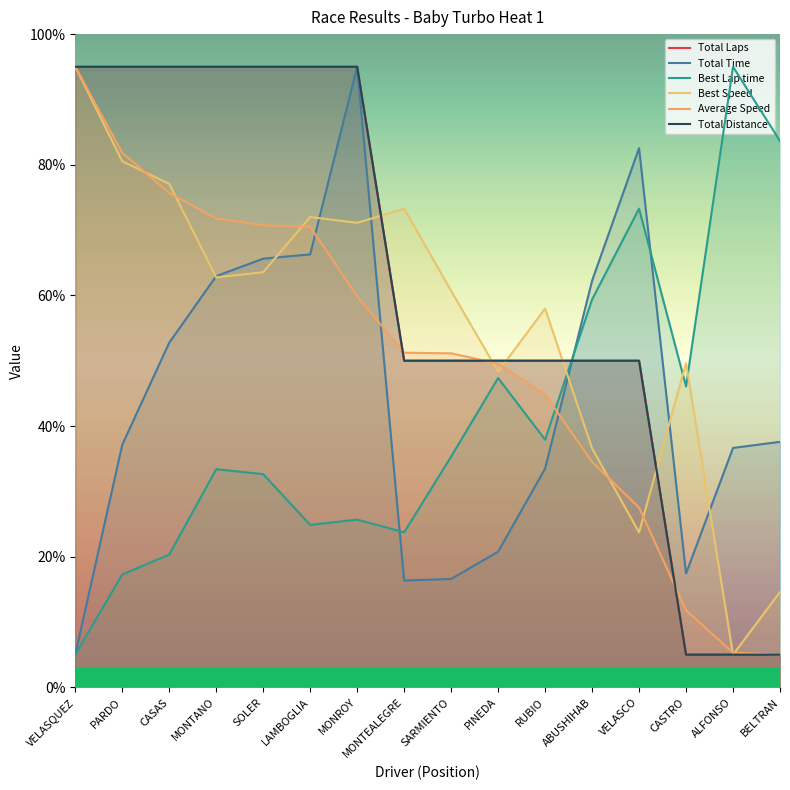

What are all the series names shown in the legend?

Total Laps, Total Time, Best Lap time, Best Speed, Average Speed, Total Distance